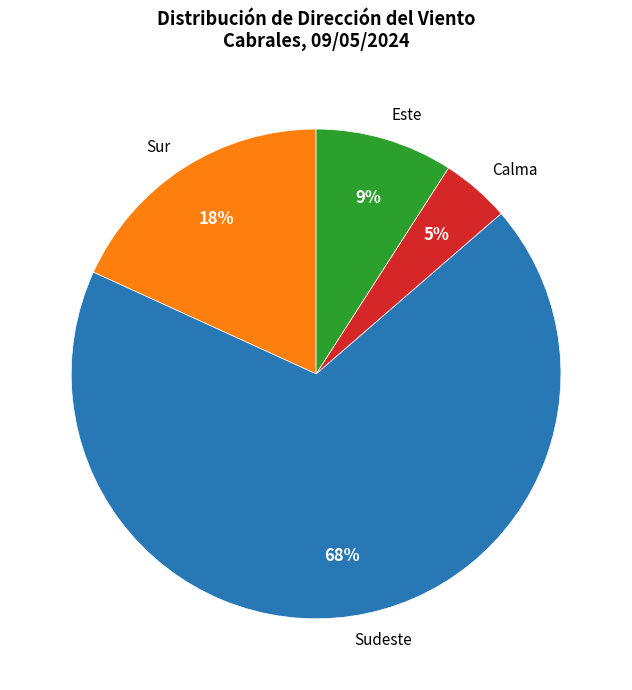

Which has a higher value, Calma or Sur?

Sur